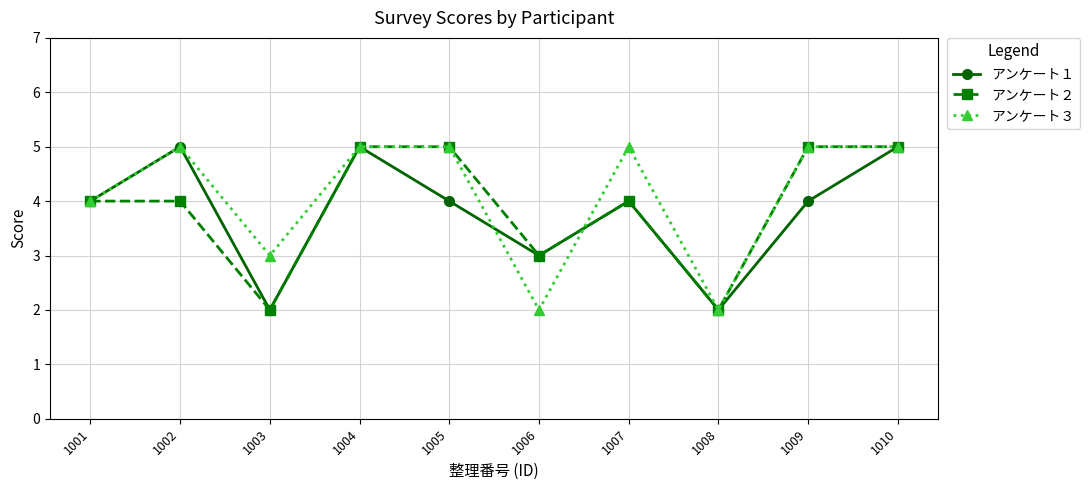

Reading right to left, list all the values displayed in this chart.

アンケート１: 1010=5	1009=4	1008=2	1007=4	1006=3	1005=4	1004=5	1003=2	1002=5	1001=4
アンケート２: 1010=5	1009=5	1008=2	1007=4	1006=3	1005=5	1004=5	1003=2	1002=4	1001=4
アンケート３: 1010=5	1009=5	1008=2	1007=5	1006=2	1005=5	1004=5	1003=3	1002=5	1001=4